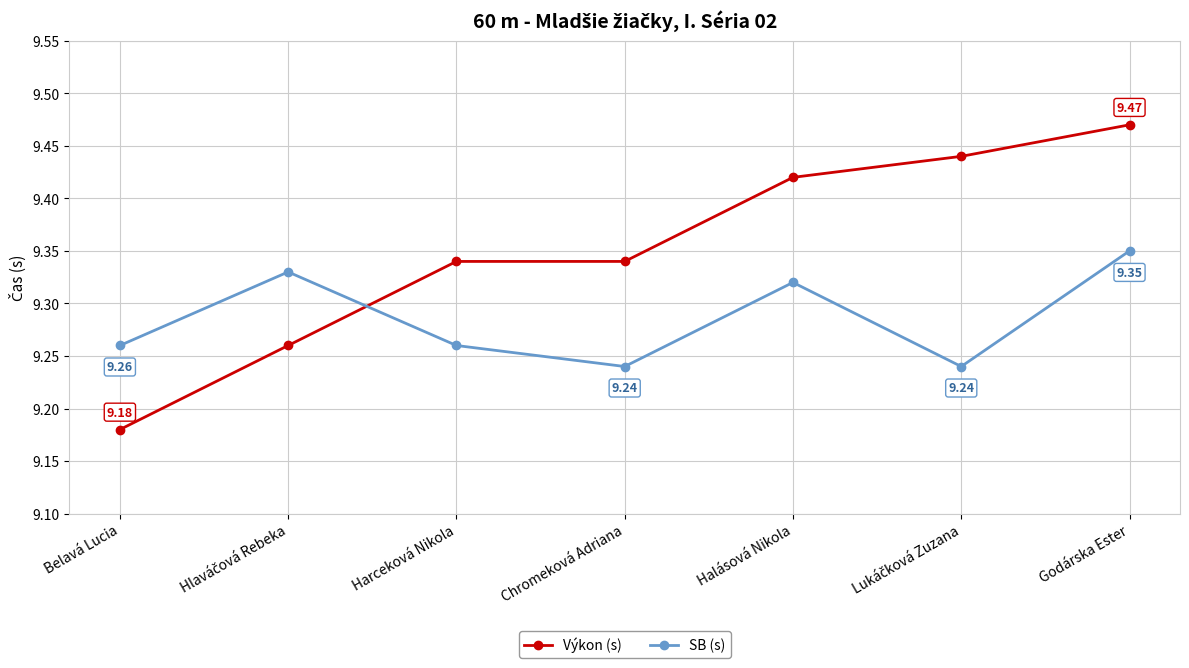

Count the SB (s) values in the range 9 to 10.

7